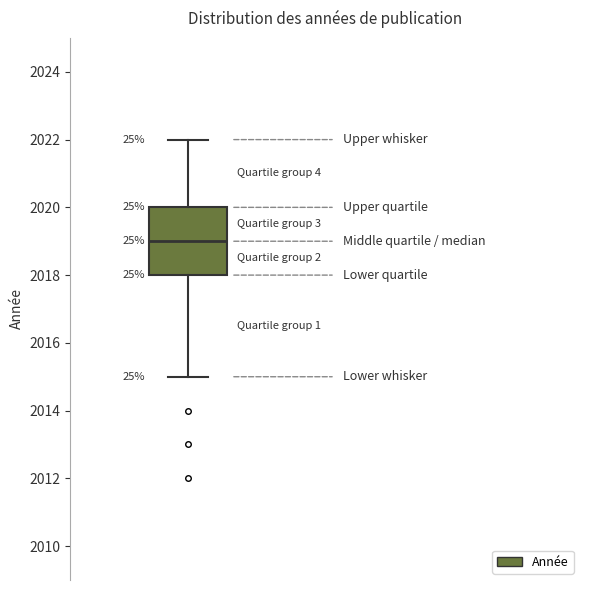

Read this box plot against the y-axis: the position of the median line, the range covered by the box, and the ends of both whiskers. The values are not printed on the chart, so give them approximately, as read against the axis.

median 2019, box 2018 to 2020, whiskers 2015 to 2022